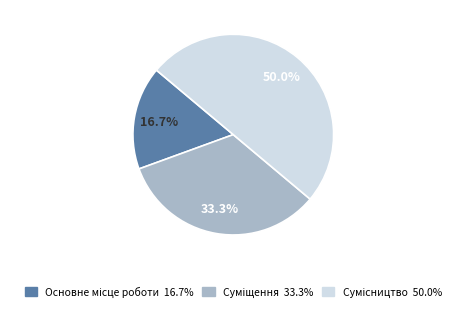

Is it true that Сумісництво is 57% of the pie?

False